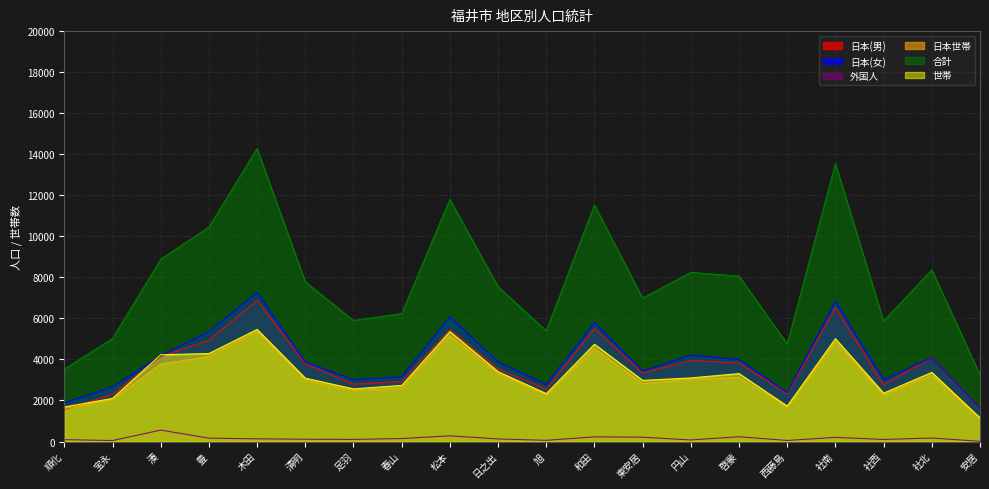

Reading left to right, extract all data points from this chart.

日本(男): 順化=1559	宝永=2305	湊=4145	豊=4932	木田=6873	清明=3790	足羽=2788	春山=2932	松本=5455	日之出=3548	旭=2556	和田=5498	東安居=3344	円山=3951	啓蒙=3827	西藤島=2325	社南=6515	社西=2760	社北=4101	安居=1610
日本(女): 順化=1877	宝永=2663	湊=4177	豊=5354	木田=7272	清明=3876	足羽=3007	春山=3152	松本=6070	日之出=3872	旭=2778	和田=5795	東安居=3429	円山=4215	啓蒙=3997	西藤島=2381	社南=6825	社西=3008	社北=4096	安居=1628
外国人: 順化=93	宝永=47	湊=556	豊=164	木田=132	清明=111	足羽=102	春山=146	松本=277	日之出=126	旭=58	和田=228	東安居=211	円山=76	啓蒙=233	西藤島=52	社南=202	社西=101	社北=171	安居=10
日本世帯: 順化=1604	宝永=2062	湊=3775	豊=4147	木田=5357	清明=2995	足羽=2485	春山=2611	松本=5162	日之出=3302	旭=2283	和田=4540	東安居=2816	円山=3040	啓蒙=3130	西藤島=1684	社南=4857	社西=2272	社北=3234	安居=1143
合計: 順化=3529	宝永=5015	湊=8878	豊=10450	木田=14277	清明=7777	足羽=5897	春山=6230	松本=11802	日之出=7546	旭=5392	和田=11521	東安居=6984	円山=8242	啓蒙=8057	西藤島=4758	社南=13542	社西=5869	社北=8368	安居=3248
世帯: 順化=1685	宝永=2102	湊=4227	豊=4289	木田=5463	清明=3087	足羽=2566	春山=2734	松本=5355	日之出=3404	旭=2335	和田=4742	東安居=2978	円山=3100	啓蒙=3310	西藤島=1729	社南=5011	社西=2358	社北=3367	安居=1152